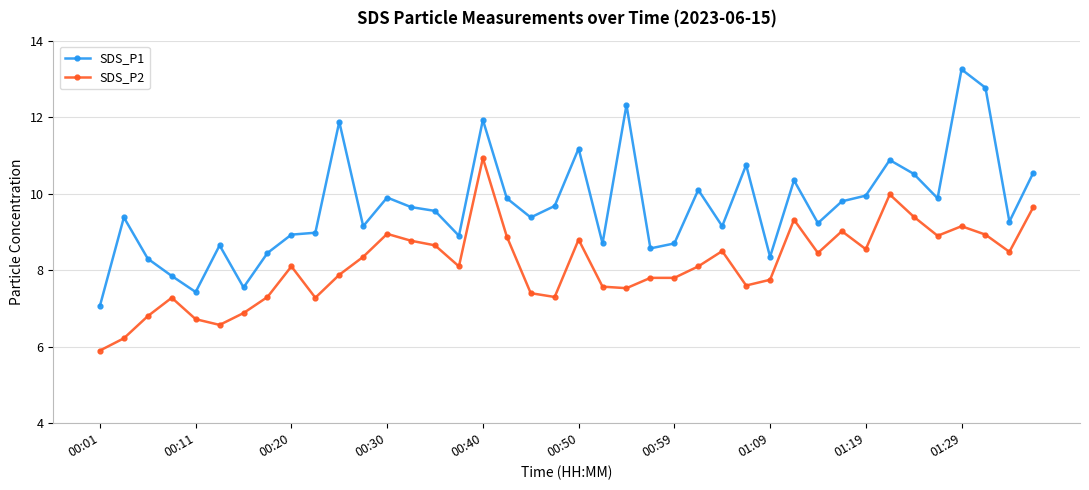

True or false: SDS_P2 has more than 2 points higher than both neighbors.

True